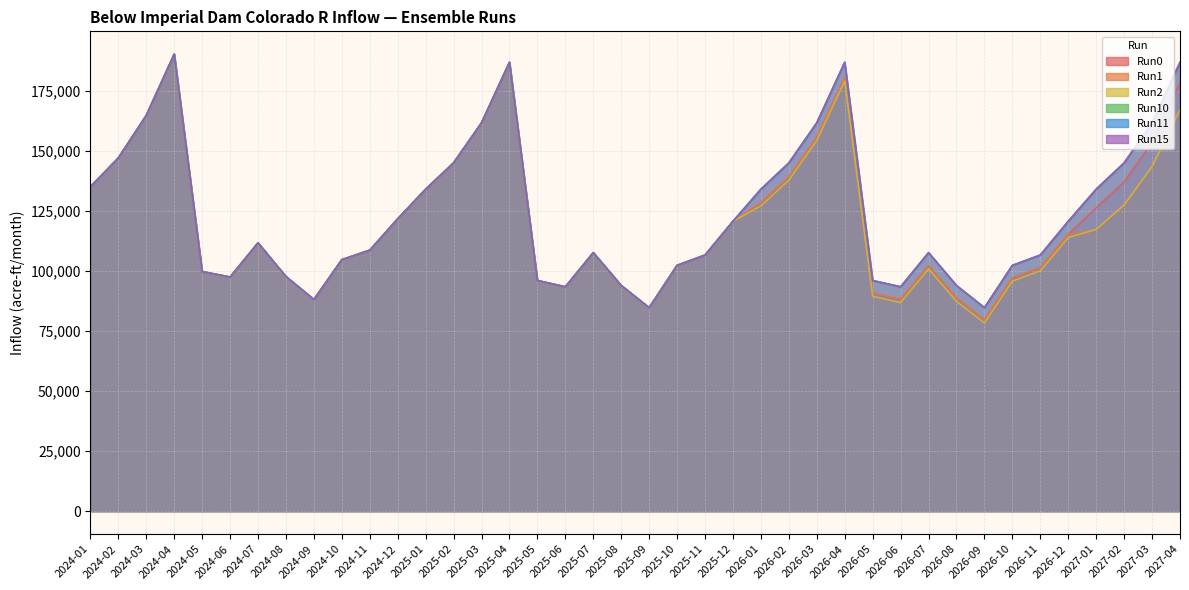

Which series has the largest total across all categories?

Run10